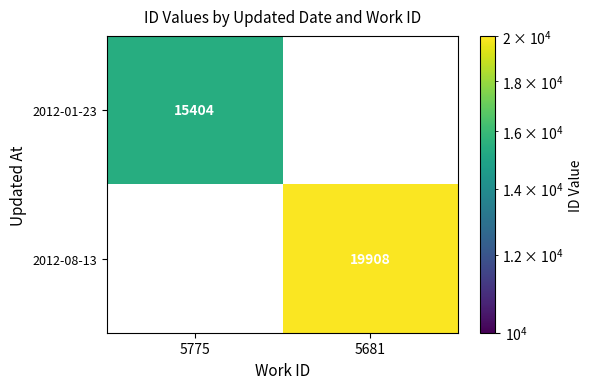

The 2012-01-23 series shows 7853 at 5775. True or false?

False